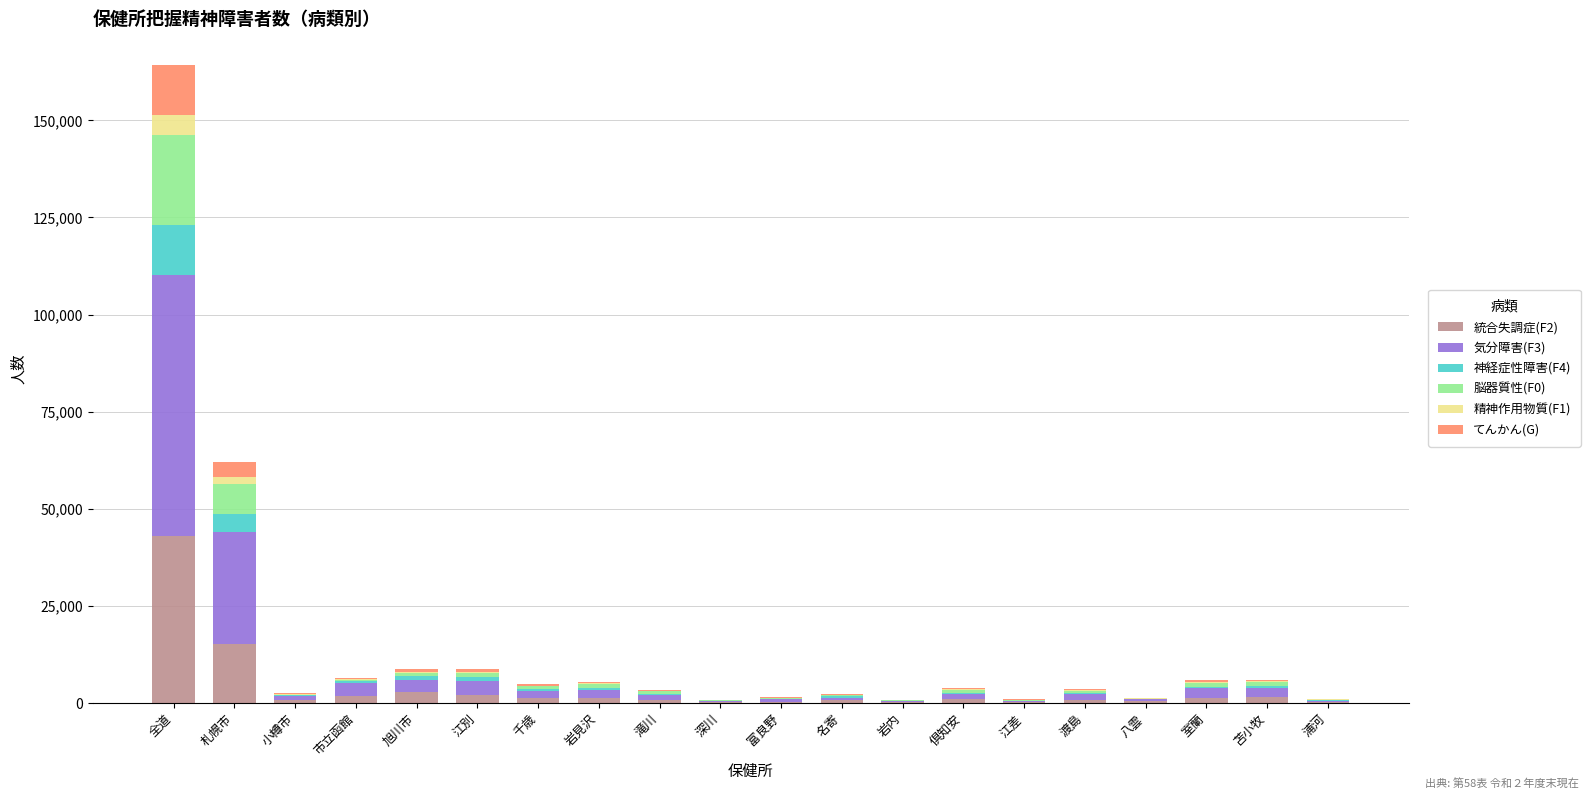

How many data points does each series have?

20